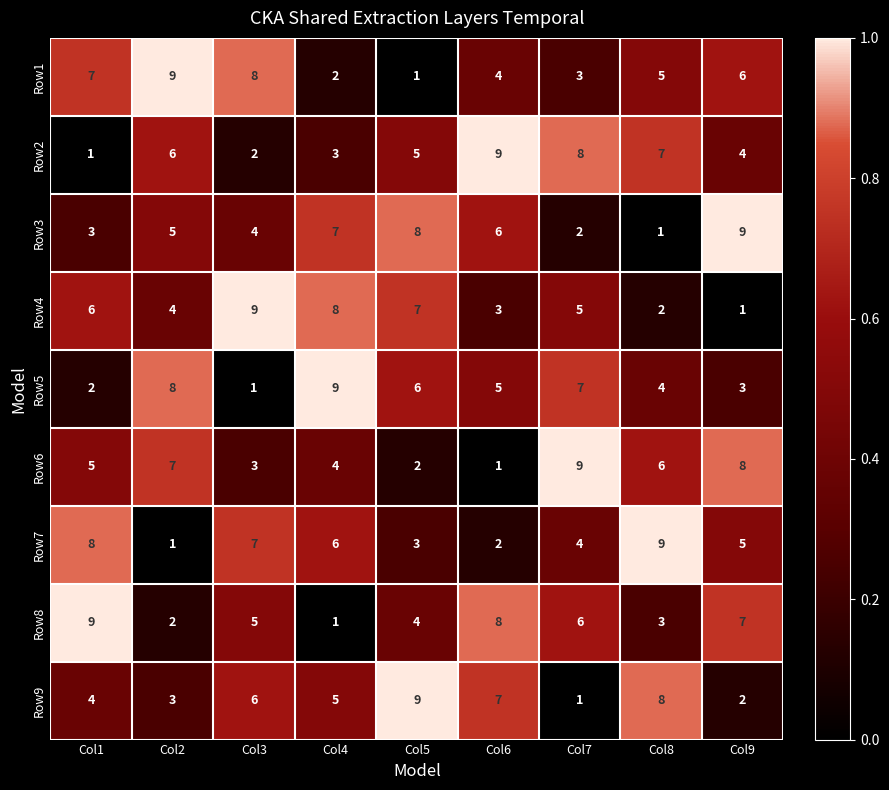

What is the difference between the maximum and minimum values in the Row1 series?

8